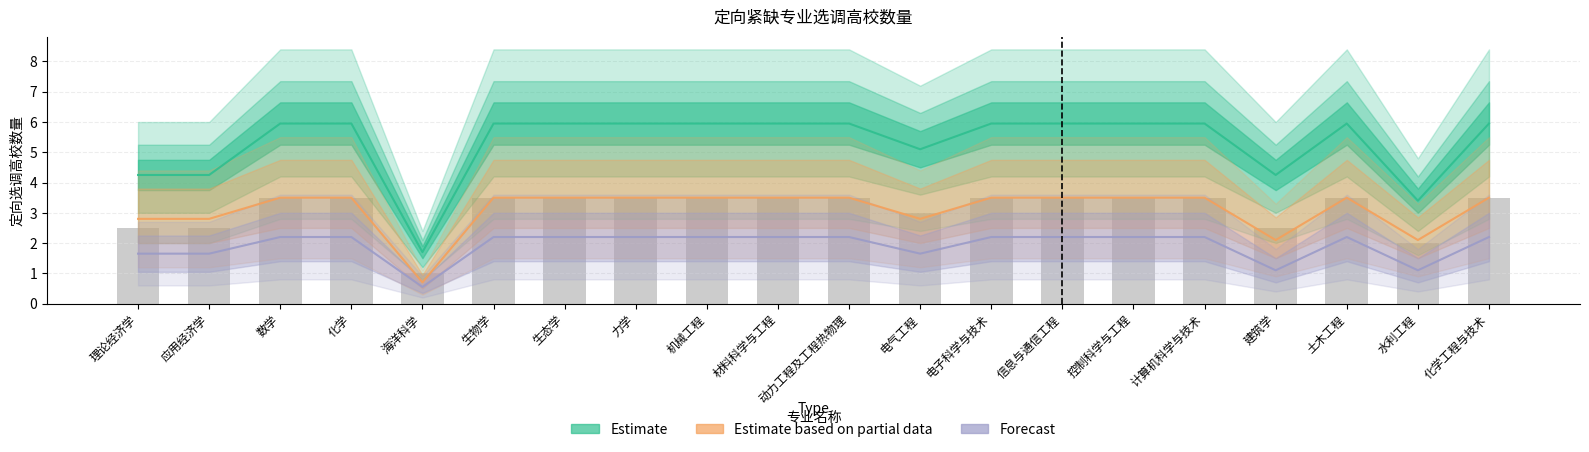

What is the minimum value for Estimate based on partial data?

0.7